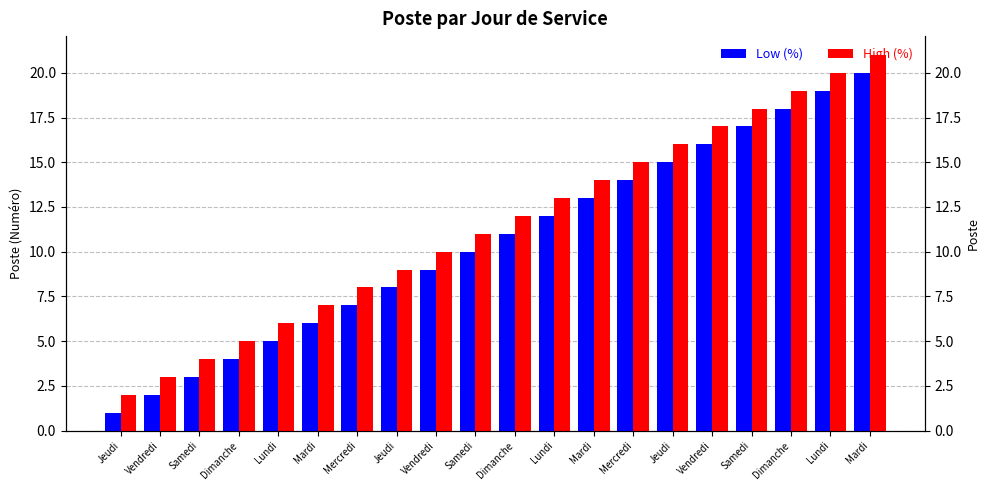

Is it true that High (%) equals 17 at Vendredi?

False